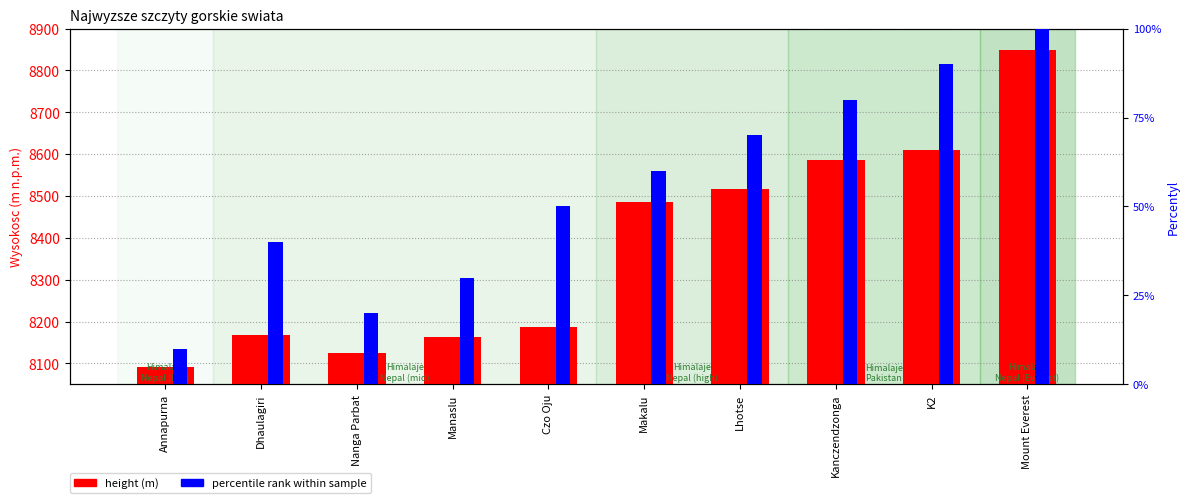

At Manaslu, list the series in order from smallest to largest.

percentile rank within sample, height (m)